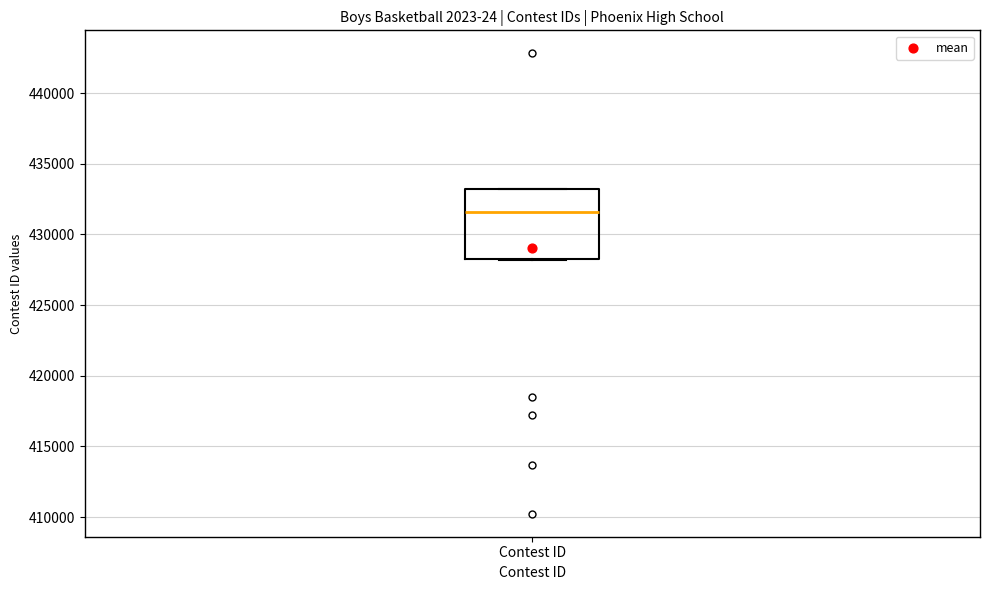

Read this box plot against the y-axis: the position of the median line, the range covered by the box, and the ends of both whiskers. The values are not printed on the chart, so give them approximately, as read against the axis.

median 431500, box 428000 to 433000, whiskers 428000 to 433000